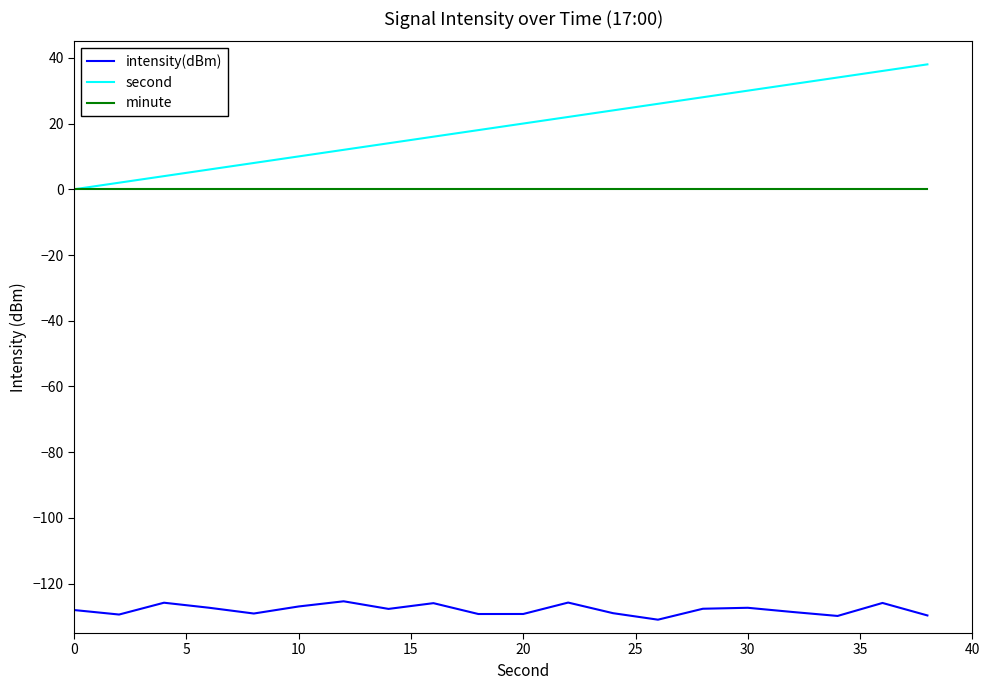

How many lines are shown in the chart?

3